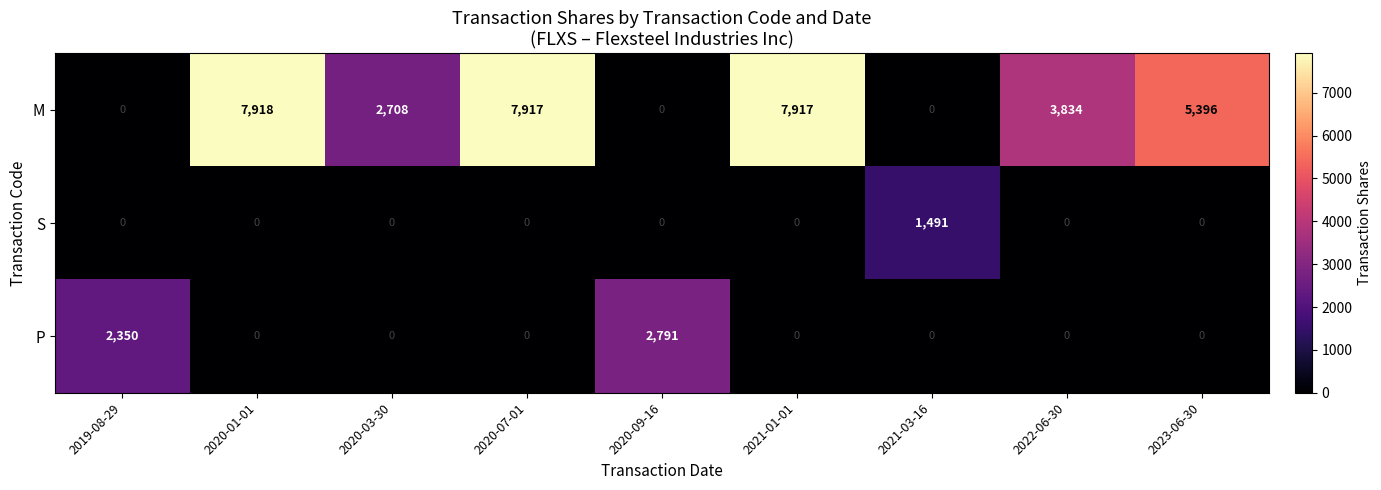

What is the difference between the highest and lowest values at 2019-08-29?

2350